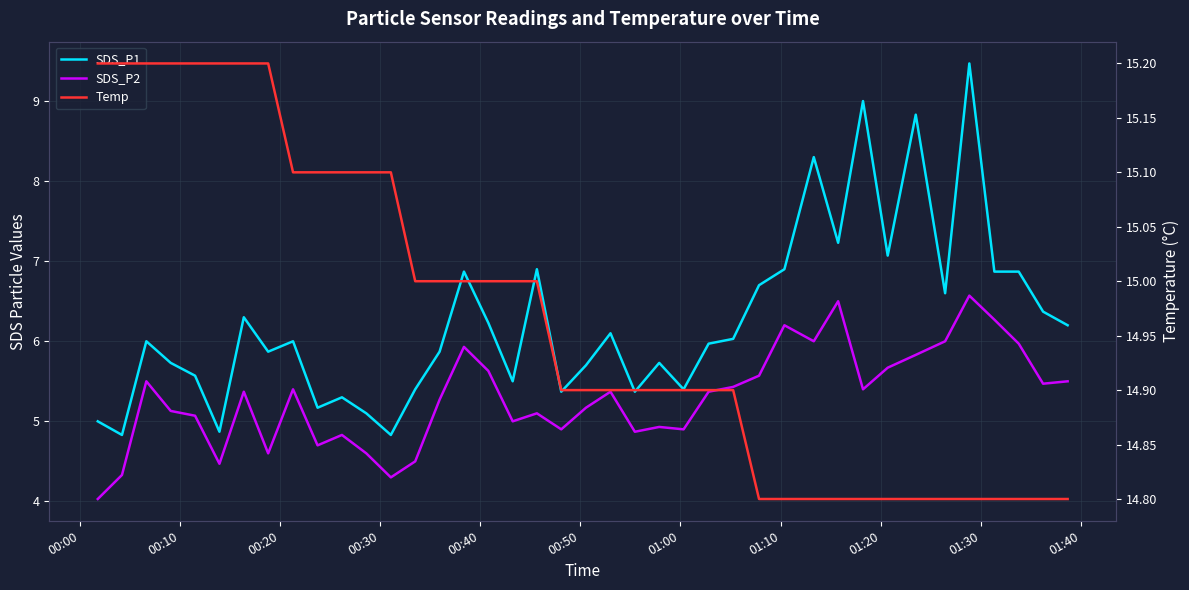

True or false: SDS_P1 and SDS_P2 cross at least once.

False